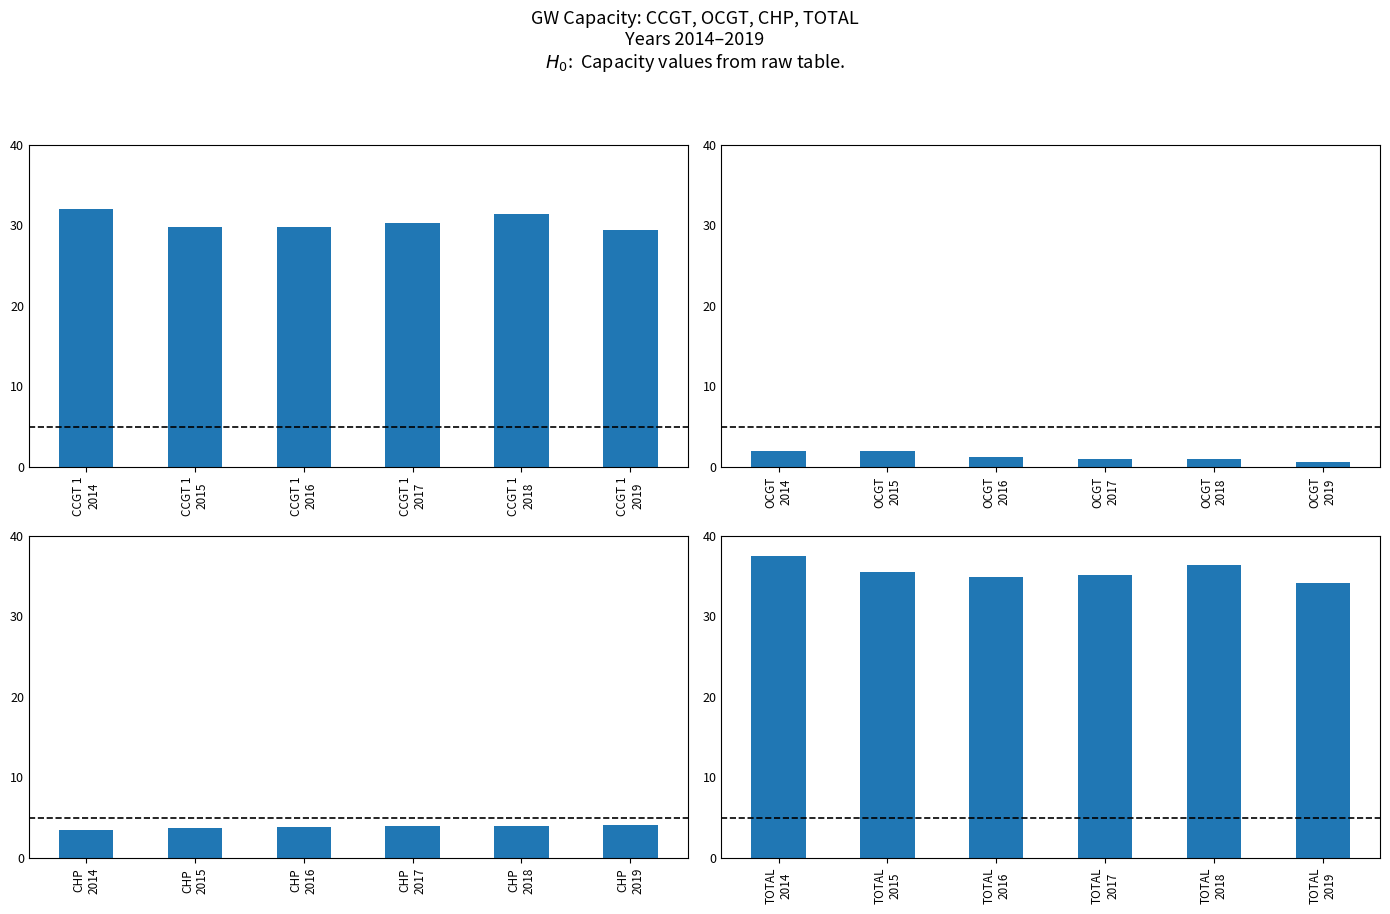

What is the lowest value of the TOTAL series?

34.1